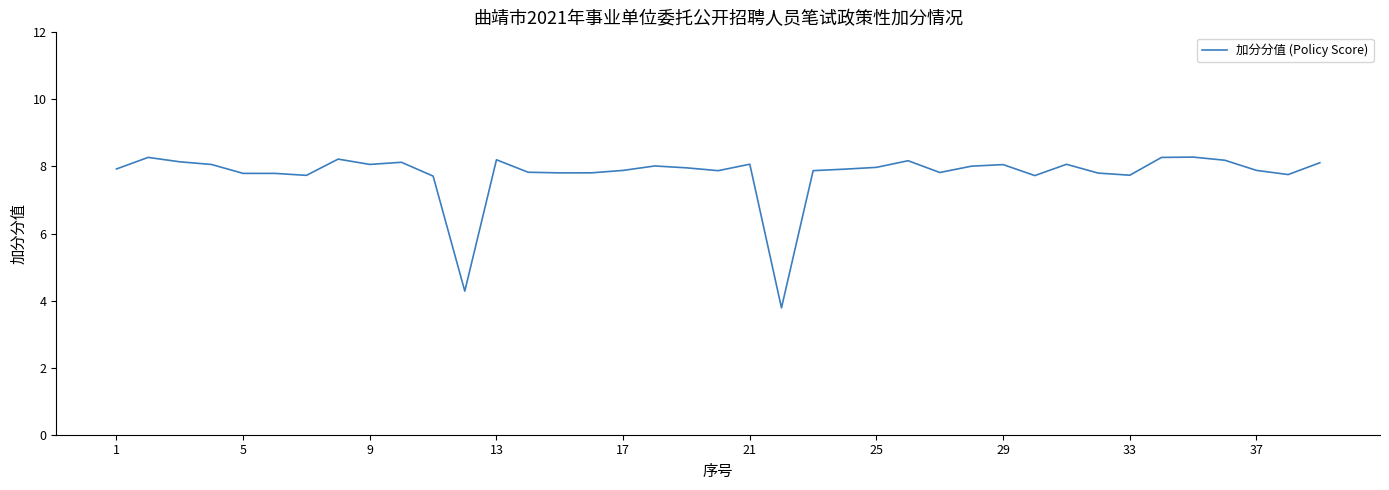

What is the greatest value displayed?

8.3